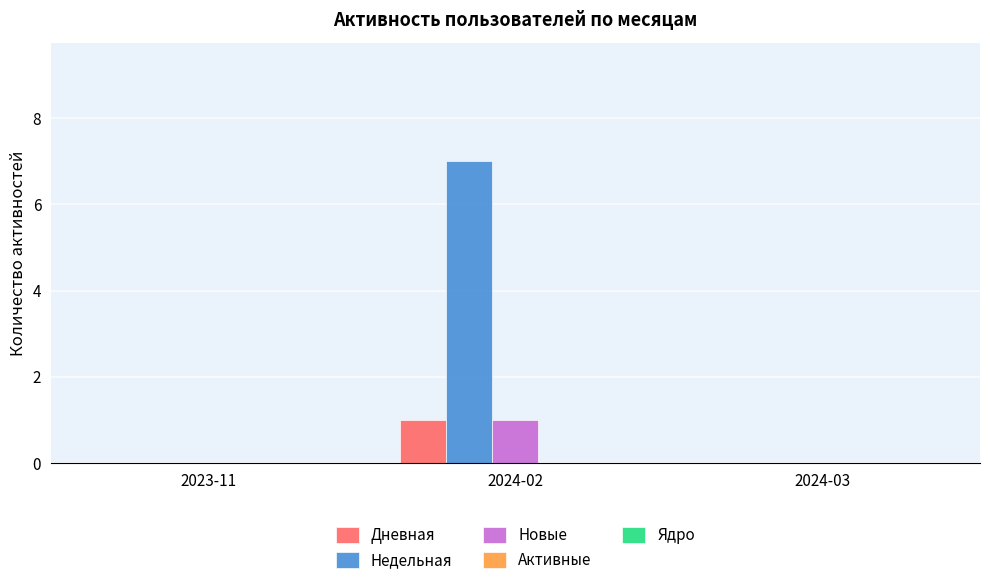

The Недельная series shows 0 at 2024-03. True or false?

True